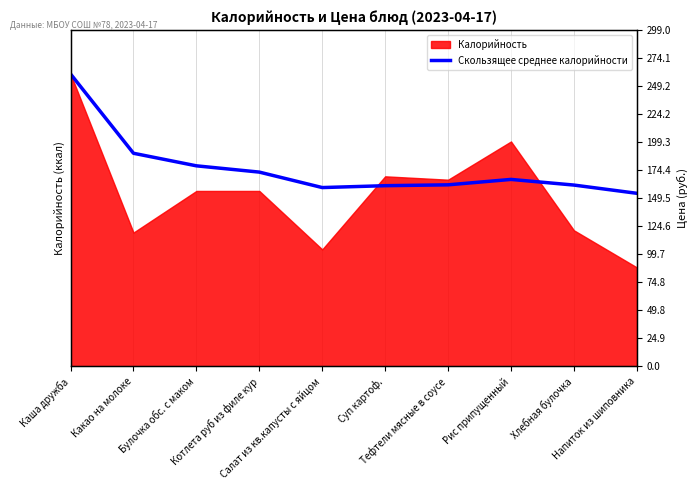

Reading right to left, what are all the values shown in this chart?

153.9	161.2	166.2	161.4	160.7	159.0	172.8	178.3	189.5	260.0